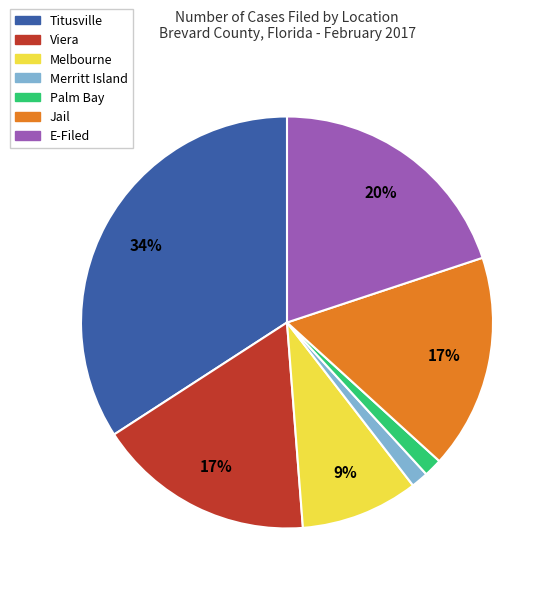

What is the ratio of the value at Merritt Island to the value at E-Filed?

0.1